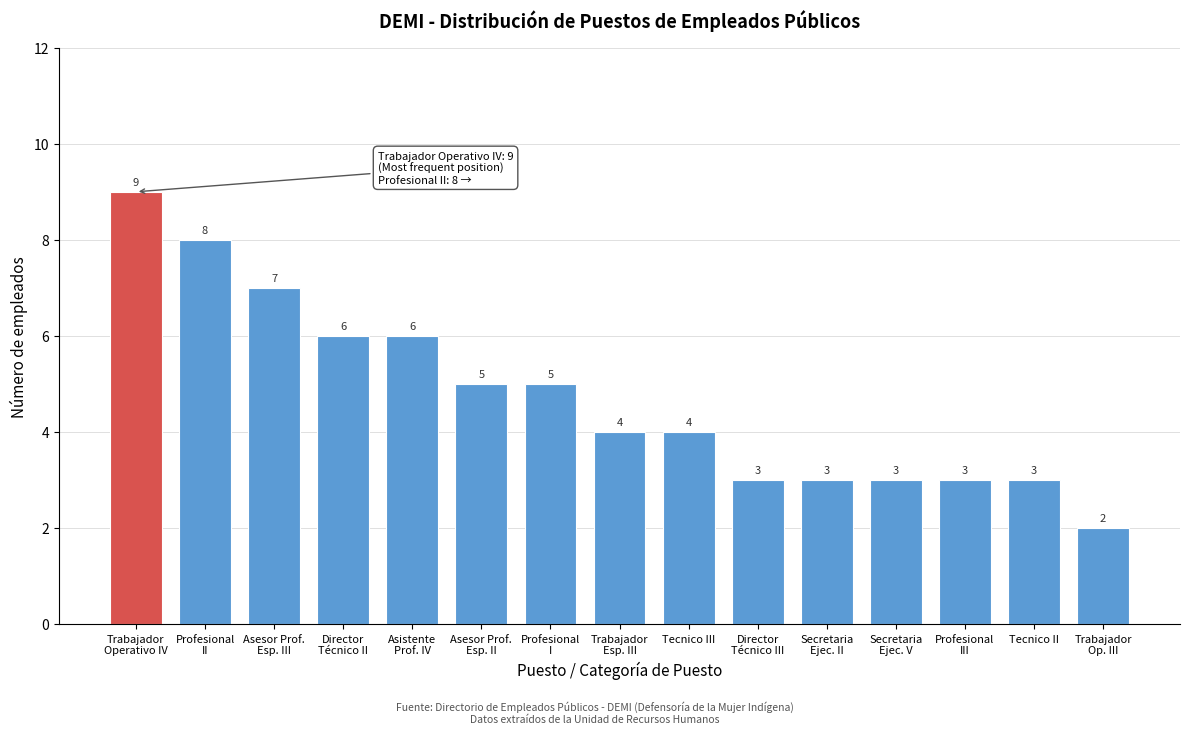

Reading right to left, list all the values displayed in this chart.

2	3	3	3	3	3	4	4	5	5	6	6	7	8	9